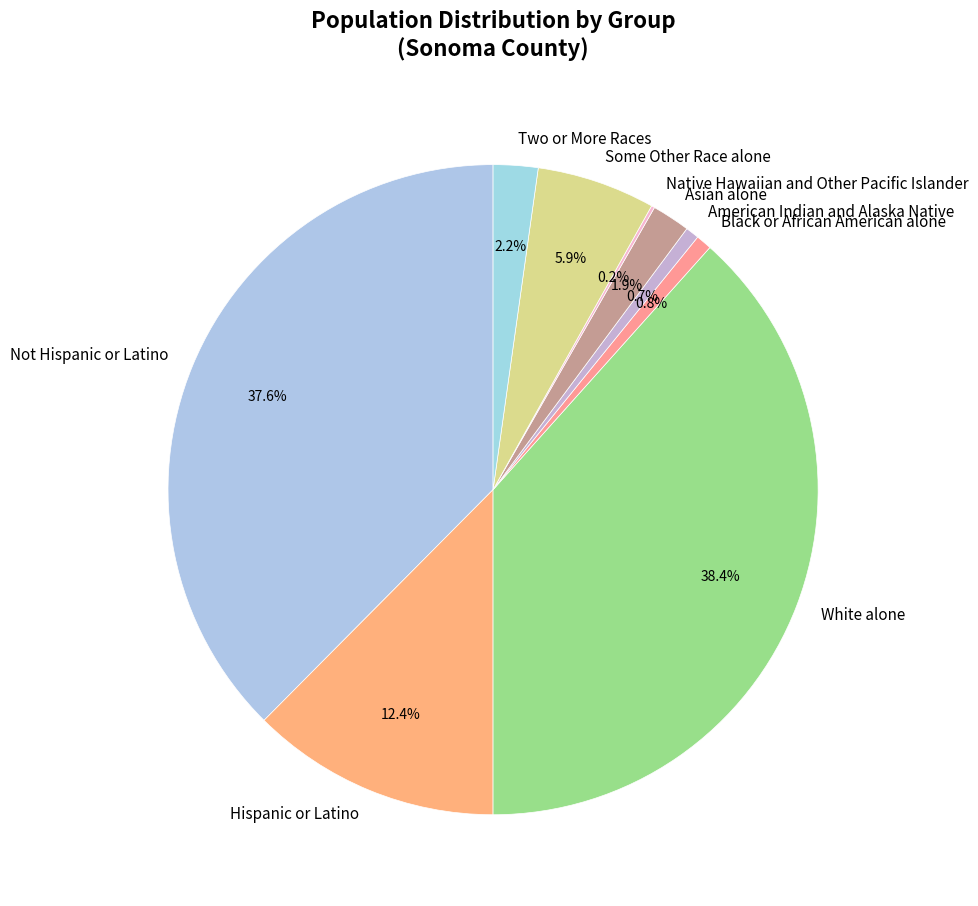

To the nearest percent, what is the difference between the White alone and Two or More Races slice percentages?

36%